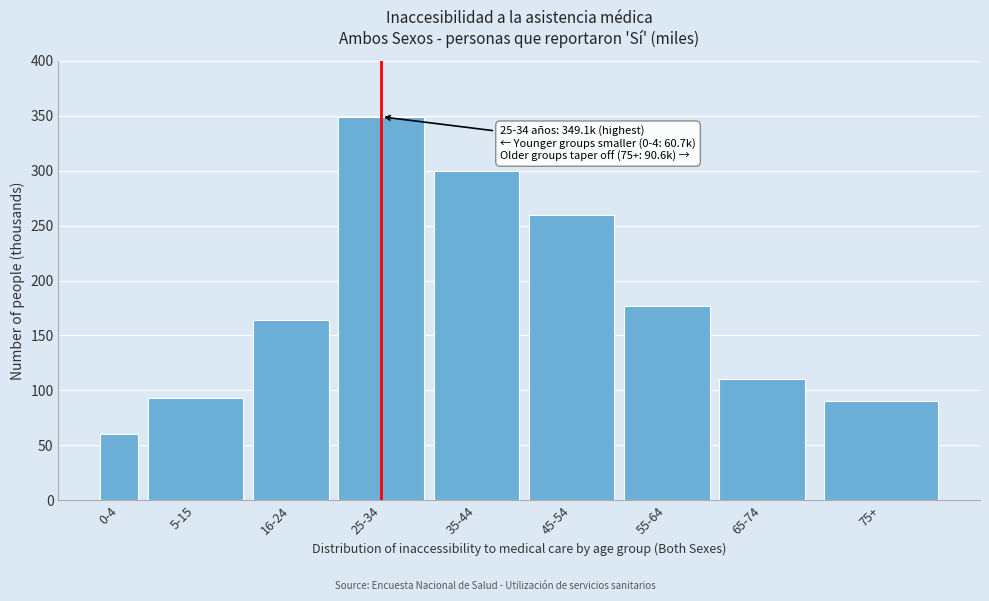

Reading left to right, list all the values displayed in this chart.

60.7	93.5	163.7	349.1	299.3	259.3	176.7	110.4	90.6